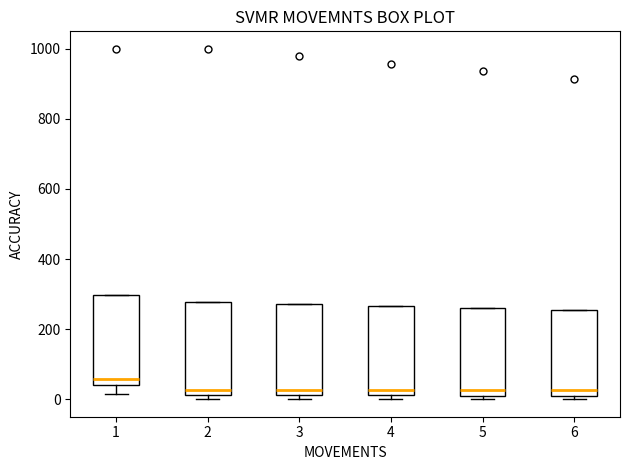

Reading left to right, read every box against the y-axis: the position of its median line, the range the box covers, and the ends of its whiskers. The values are not printed on the chart, so give them approximately, as read against the axis.

1: median 60, box 40 to 300, whiskers 20 to 300
2: median 20 (just above the box's lower edge), box 20 to 280, whiskers 0 to 280
3: median 20 (just above the box's lower edge), box 20 to 280, whiskers 0 to 280
4: median 20 (just above the box's lower edge), box 20 to 260, whiskers 0 to 260
5: median 20 (just above the box's lower edge), box 20 to 260, whiskers 0 to 260
6: median 20 (just above the box's lower edge), box 20 to 260, whiskers 0 to 260